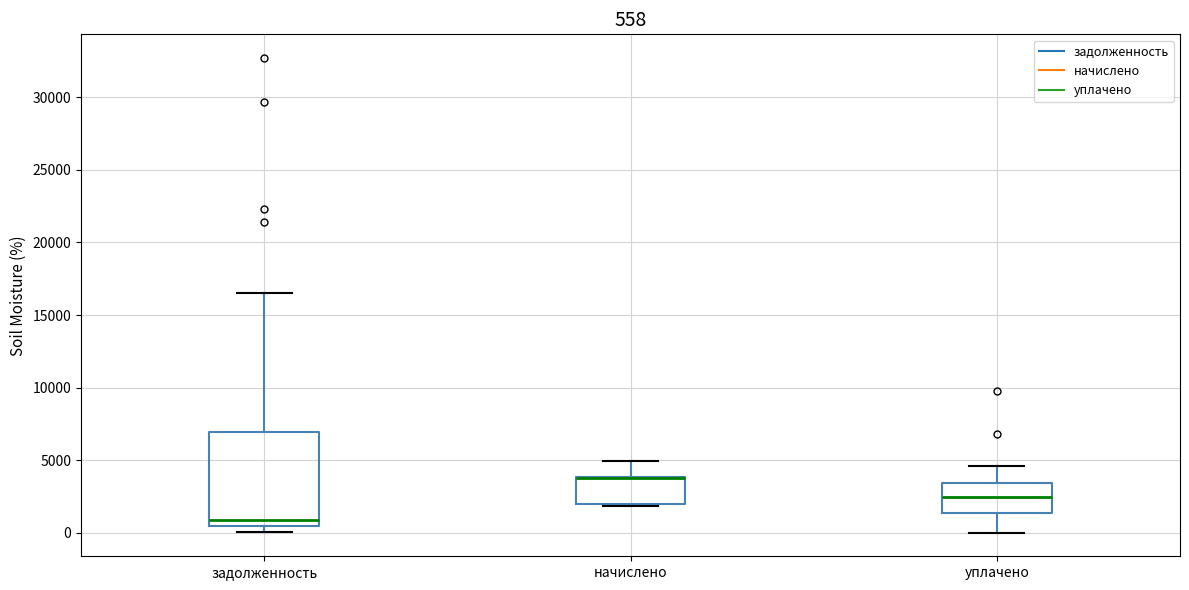

Which box is the tallest, from its lower edge to its upper edge?

задолженность